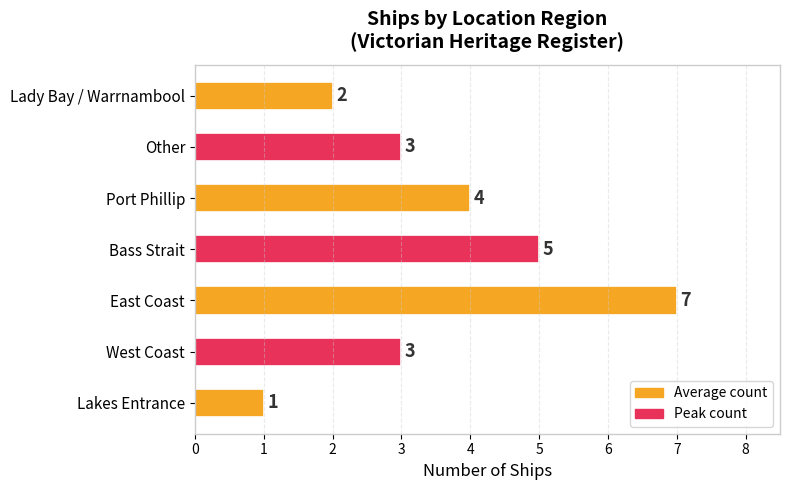

How many bars are there in total?

7